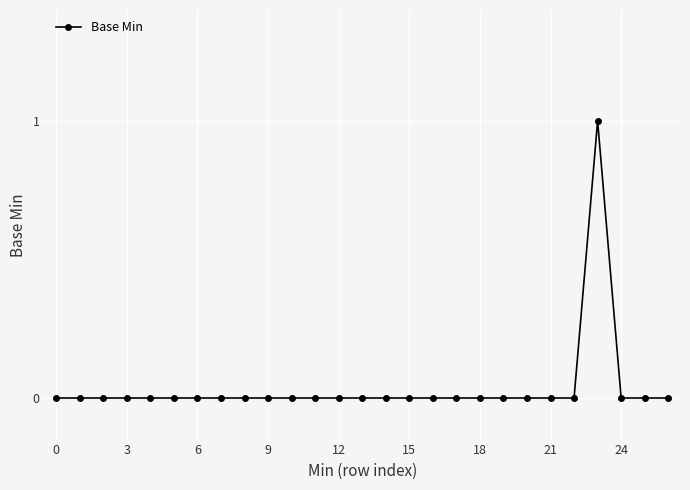

How many lines are shown in the chart?

1